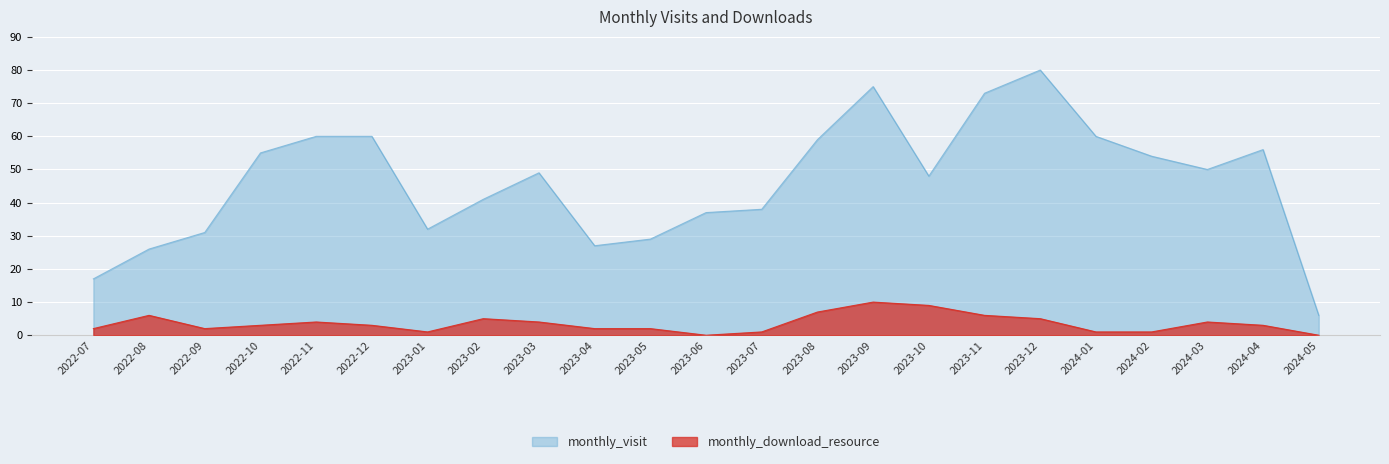

Which series has the largest total across all categories?

monthly_visit